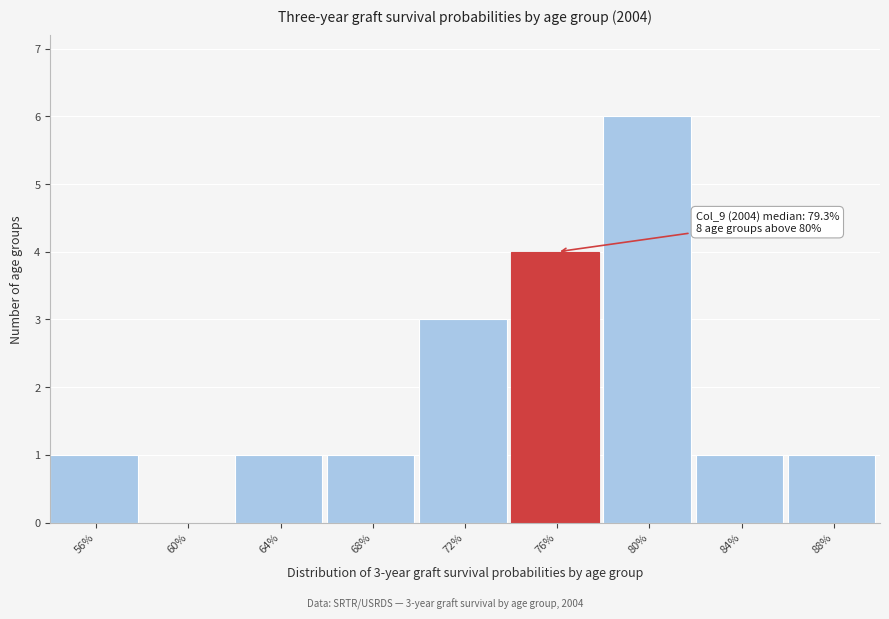

Reading left to right, transcribe all the data shown in this chart.

56%=1	60%=0	64%=1	68%=1	72%=3	76%=4	80%=6	84%=1	88%=1